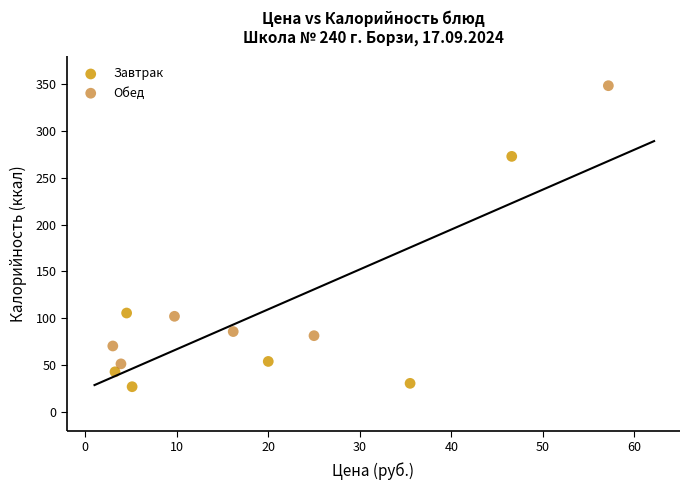

Which series contains the highest Y value?

Обед